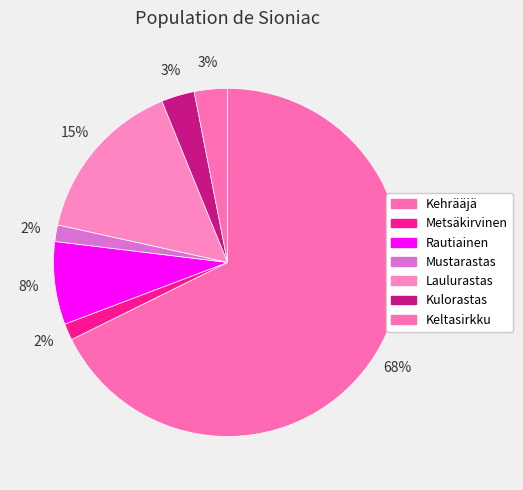

To the nearest percent, what portion does Laulurastas represent?

15%